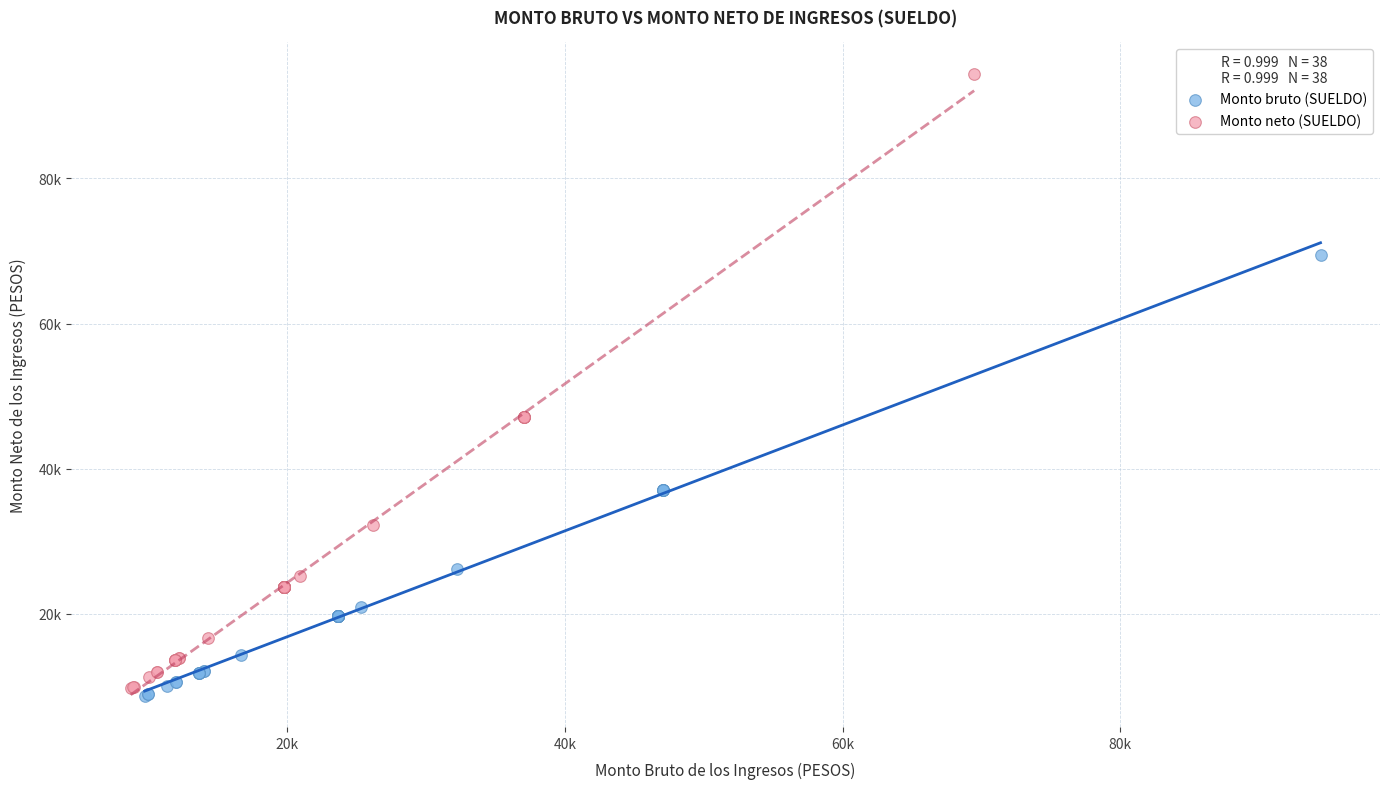

Which series has the largest Y range (max minus min)?

Monto neto (SUELDO)